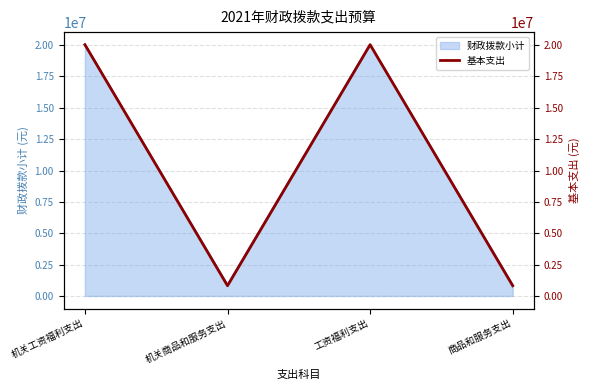

What is the change in value from 工资福利支出 to 商品和服务支出?

-19214245